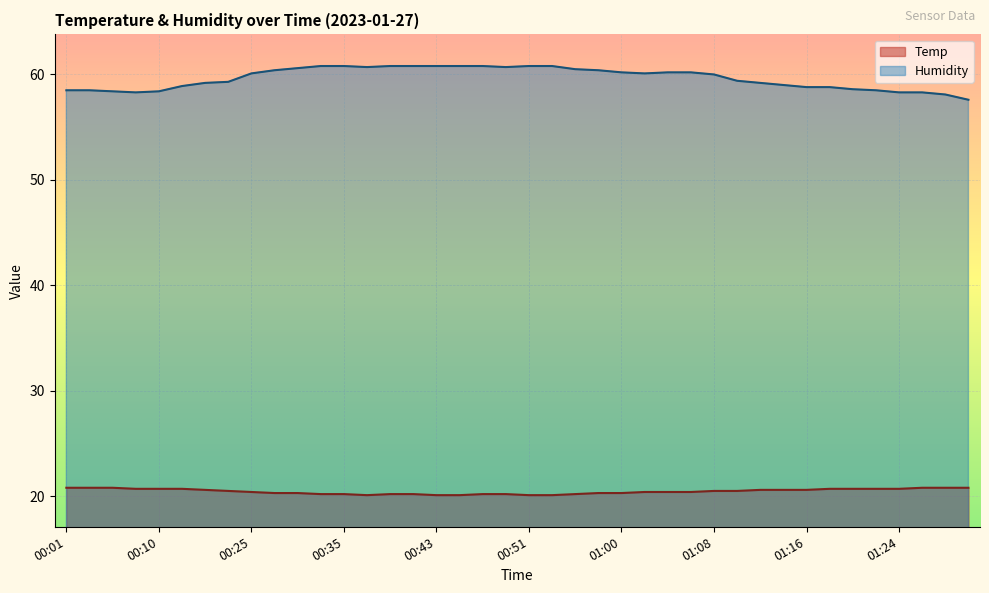

What is the sum of the Humidity values at 00:51 and 00:43?

121.6